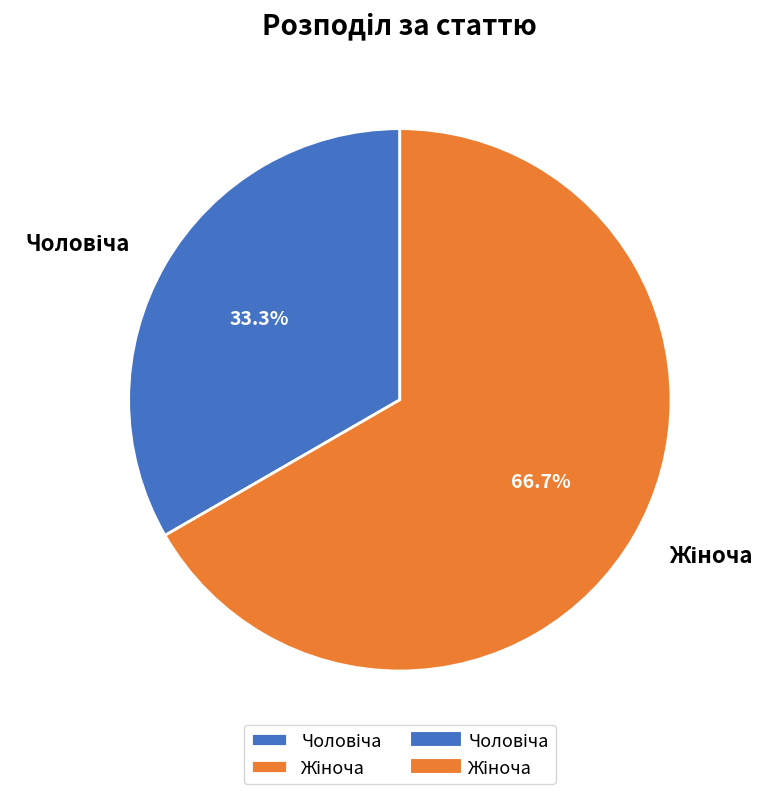

Is there any slice that represents more than half of the pie?

Yes